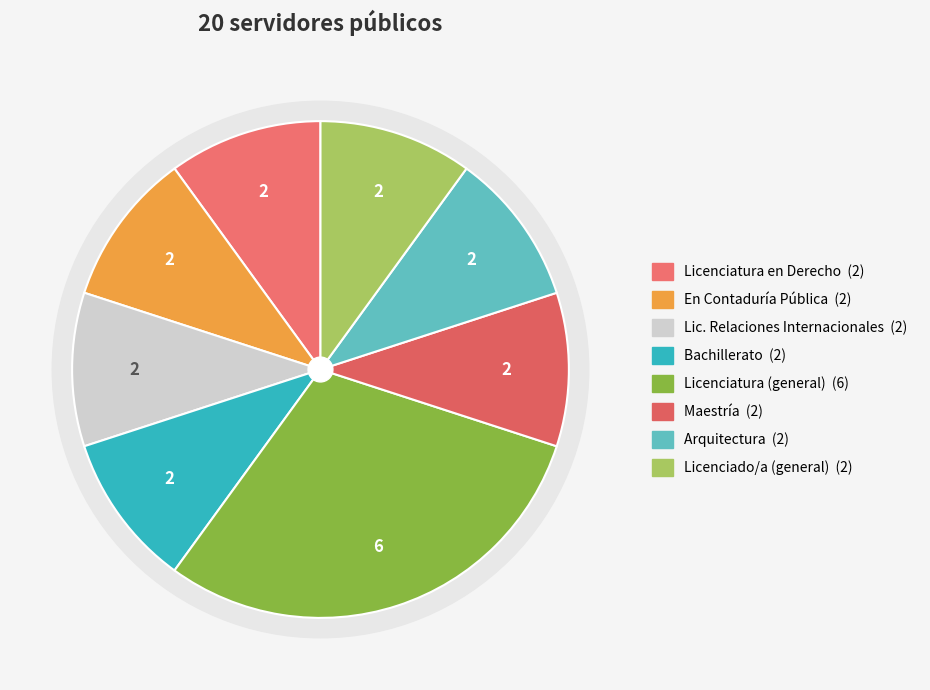

Which has a higher value, Bachillerato or Maestría?

Bachillerato